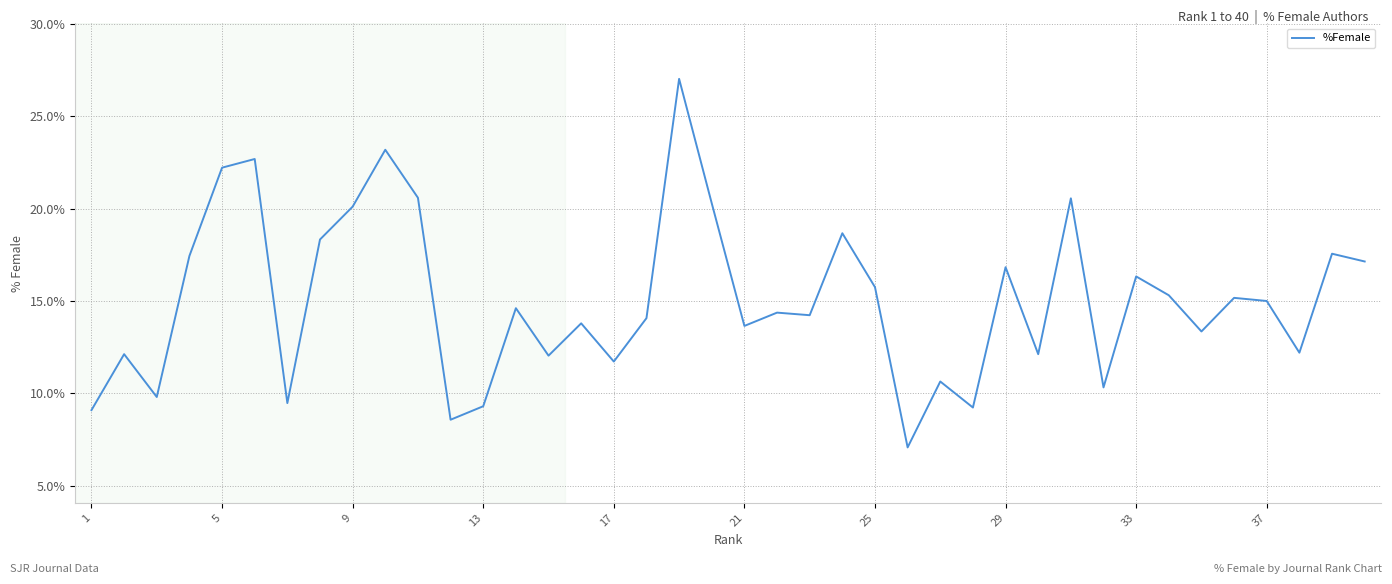

What is the difference between the maximum and minimum values?

20.0